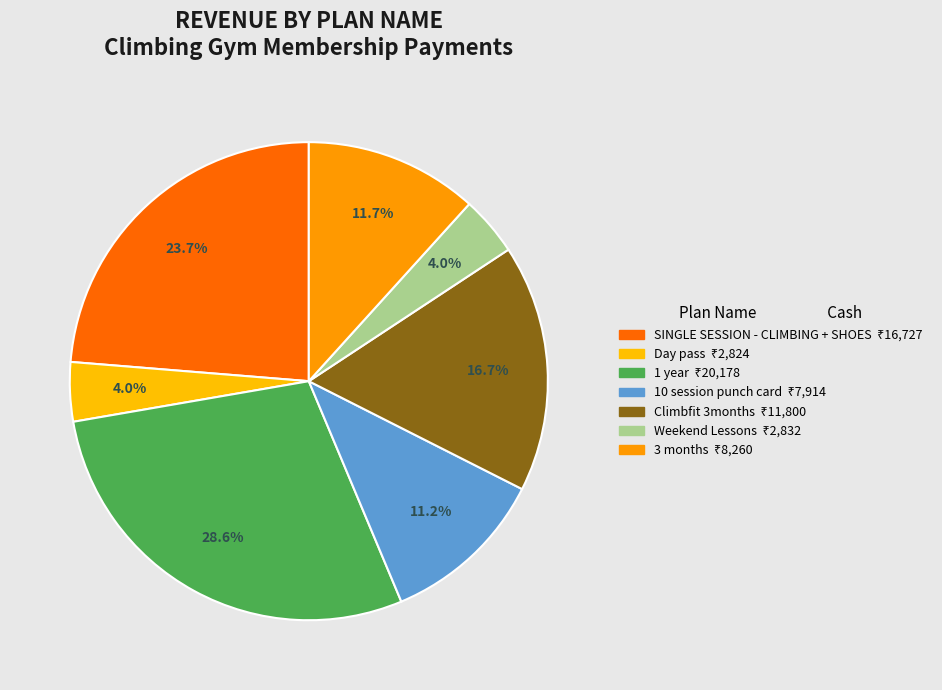

How many slices are in this pie chart?

7